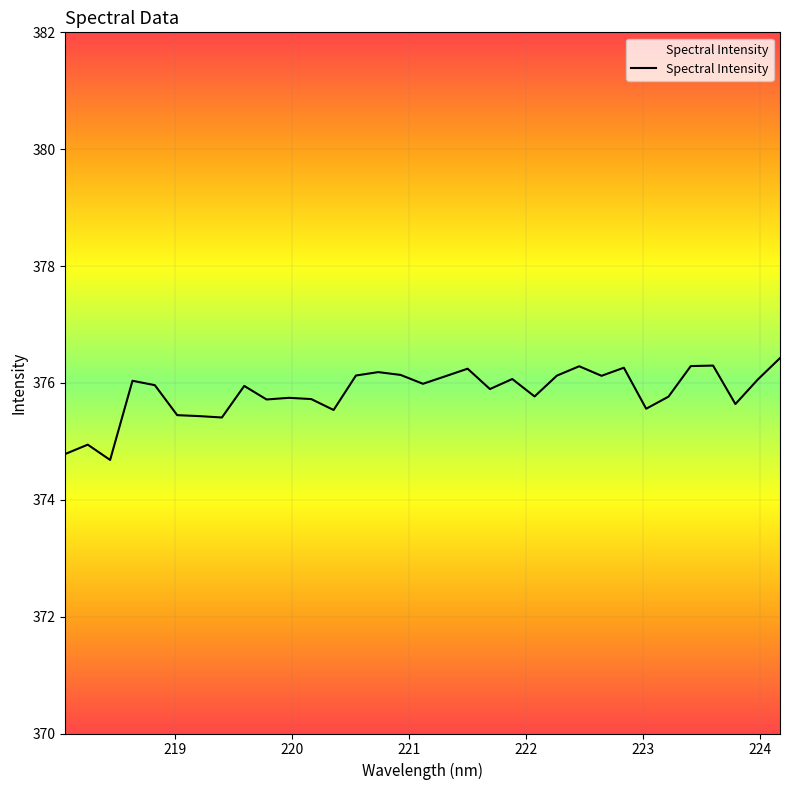

True or false: the data has more than 2 interior local peaks.

True